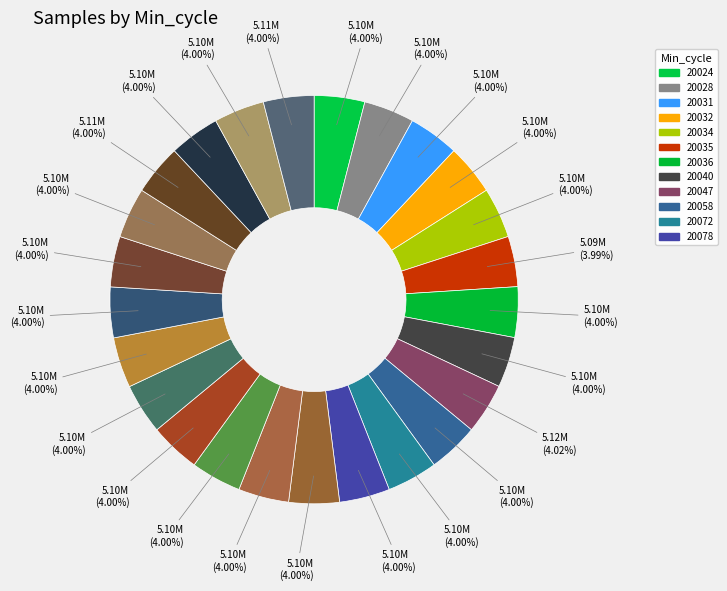

How many segments does this pie chart have?

25